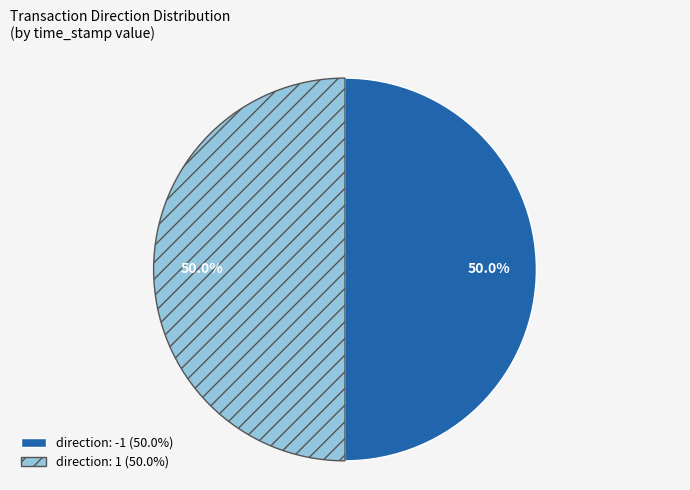

Approximately how many times larger is the value at direction: 1 compared to direction: -1?

1.0